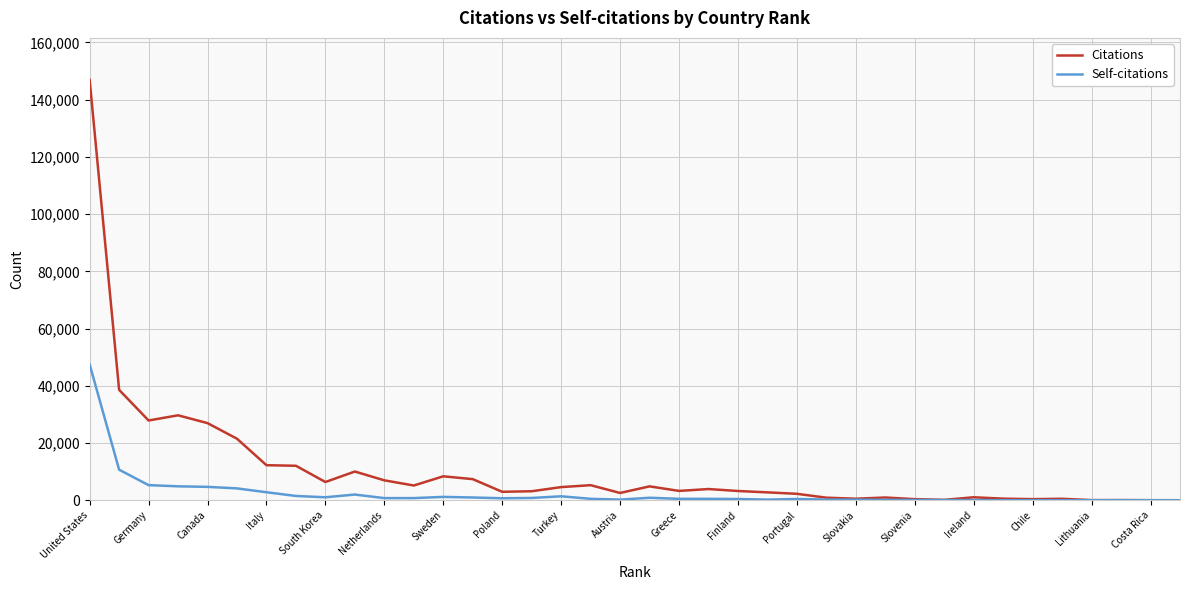

What is the lowest value of the Self-citations series?

3